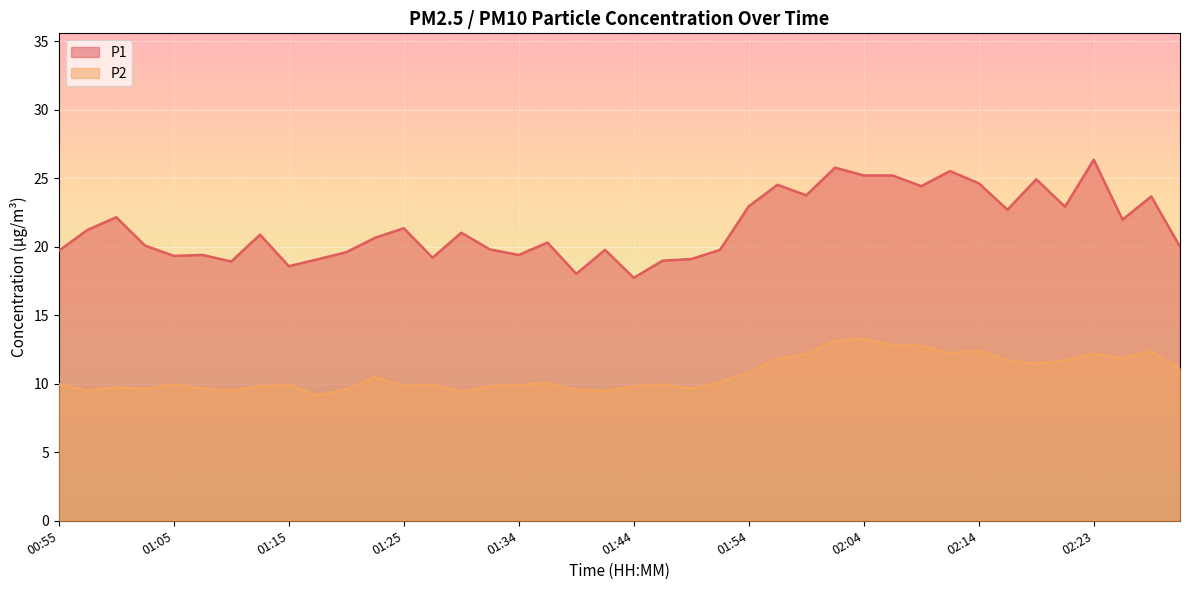

Which series has the widest spread of values?

P1